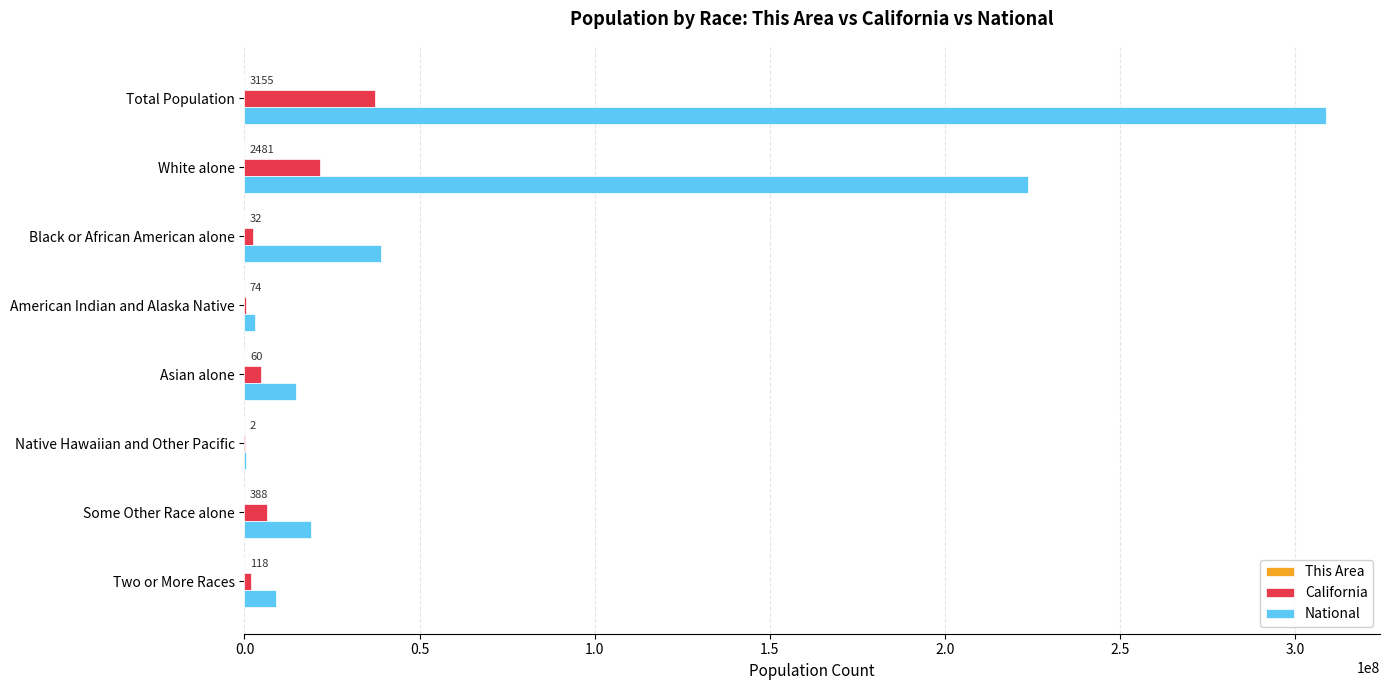

What is the maximum value for California?

37253956